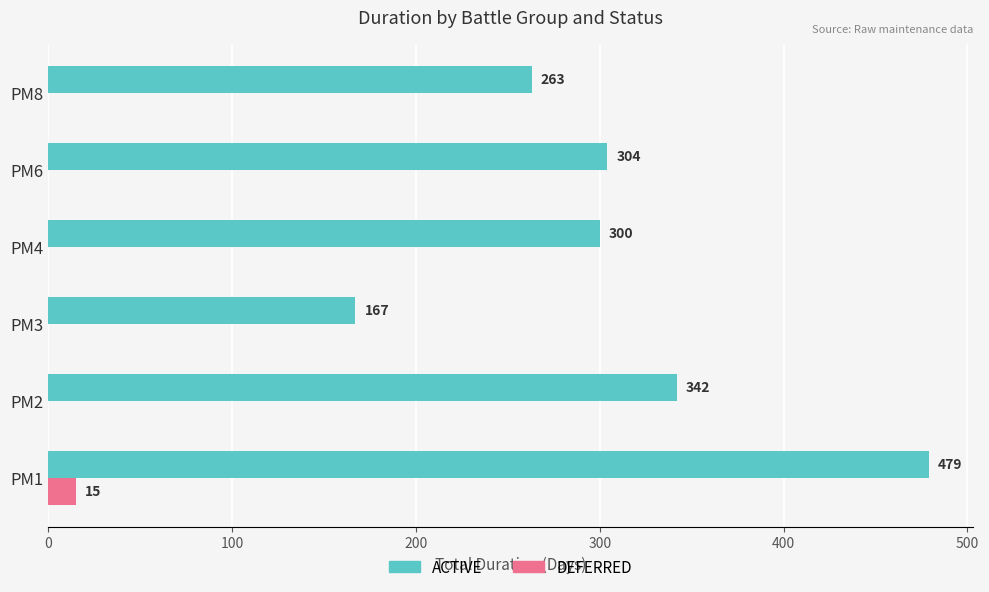

Which series changed the most between PM2 and PM3?

ACTIVE